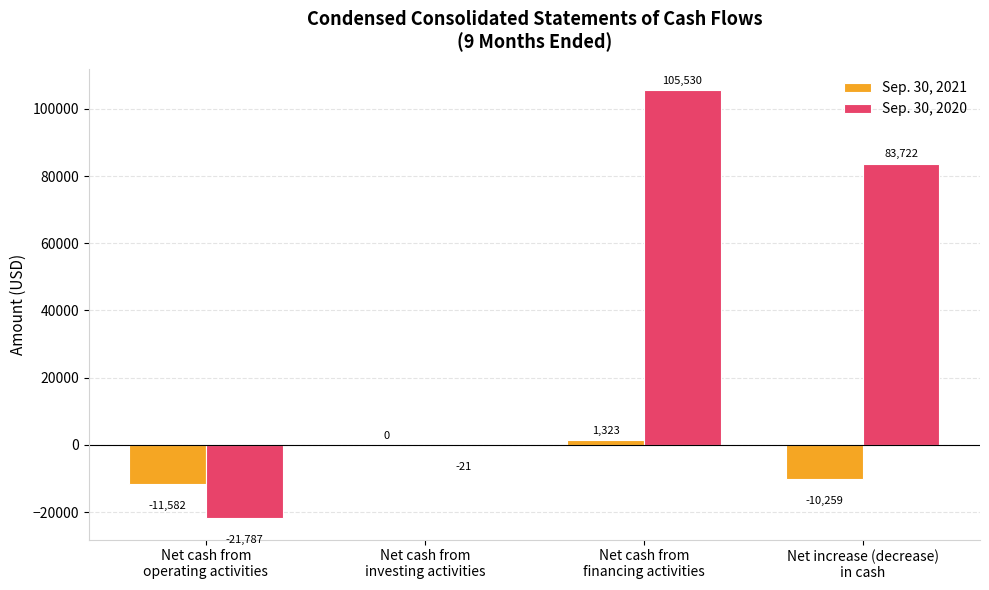

What is the greatest value displayed?

105530